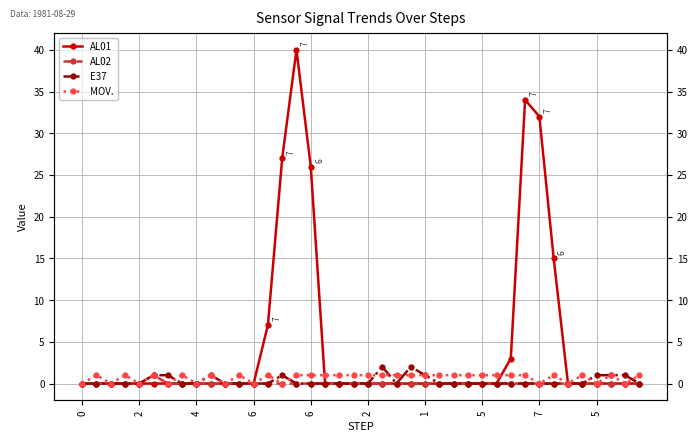

How many data points in MOV. are less than 1?

12